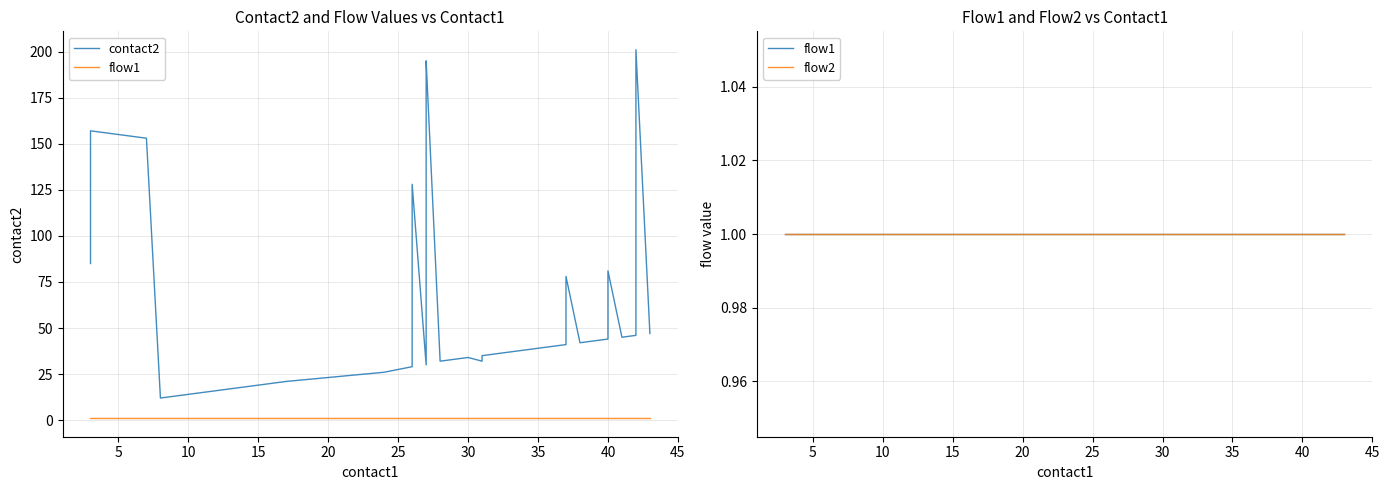

What is the greatest value displayed?

201